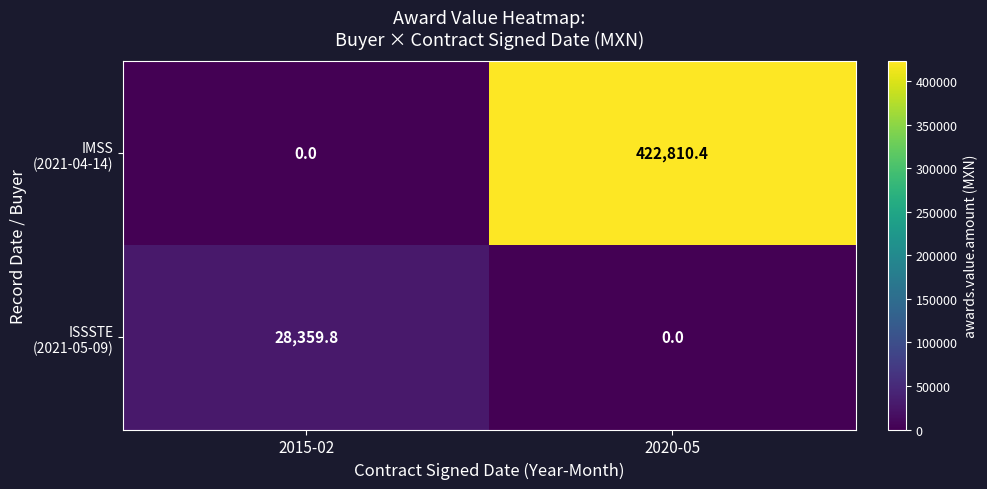

What is the total value across all series at 2020-05?

422810.4